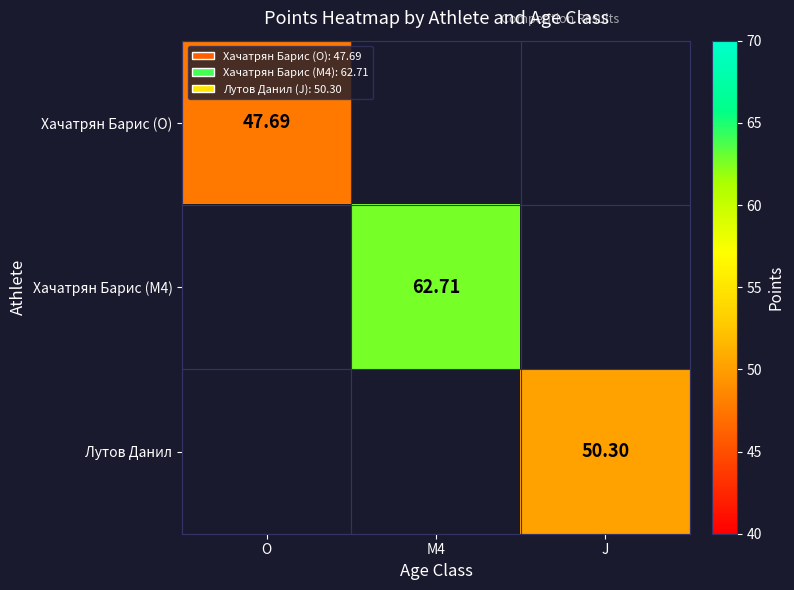

How many categories are shown in the chart?

3